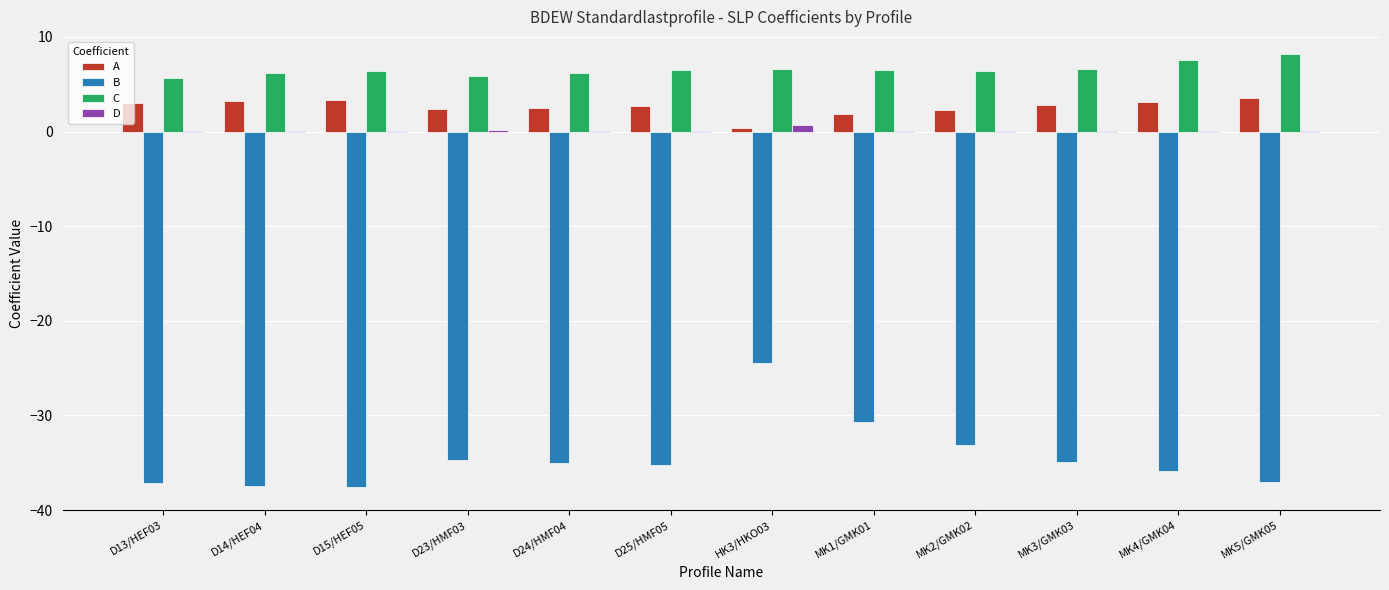

How many categories are shown in the chart?

12